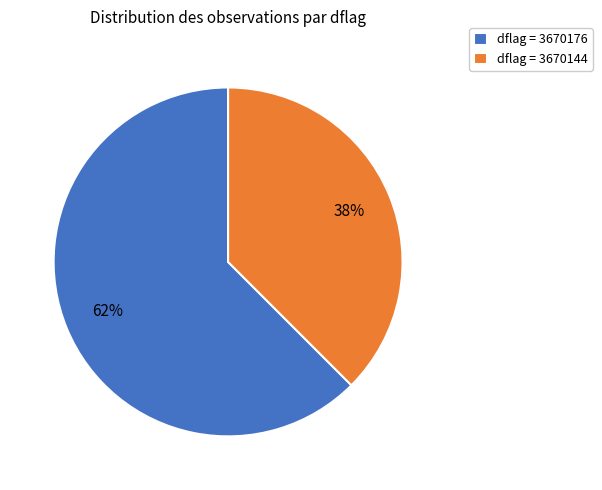

Is it true that dflag = 3670176 is 57% of the pie?

False